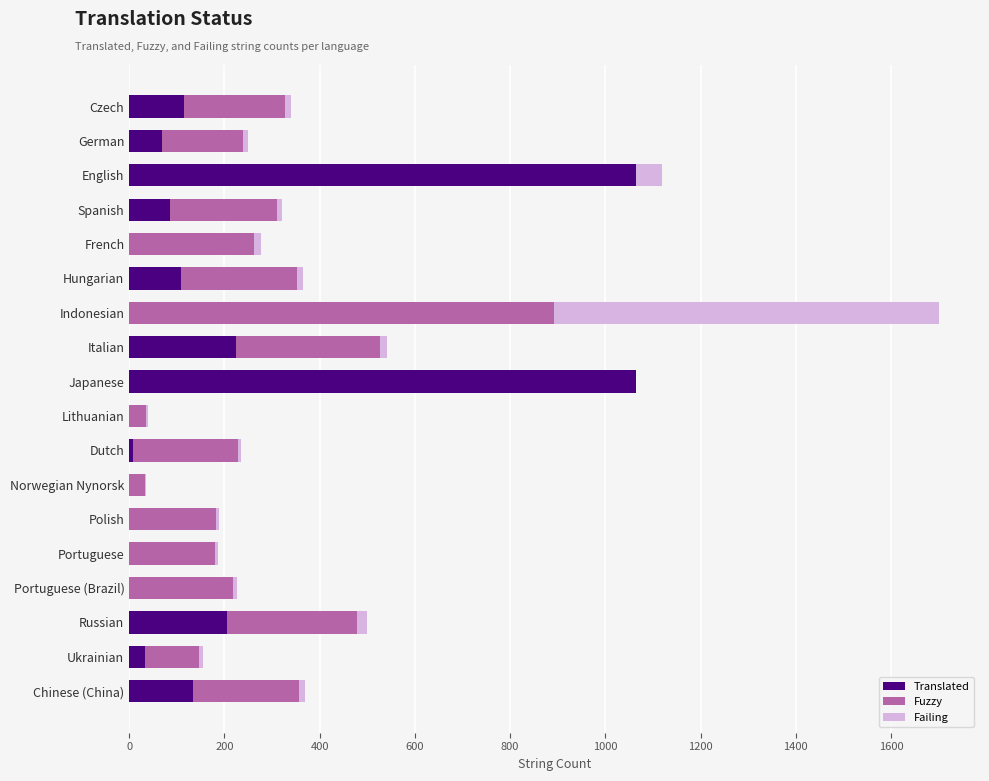

What is the total value across all series at Japanese?

1065